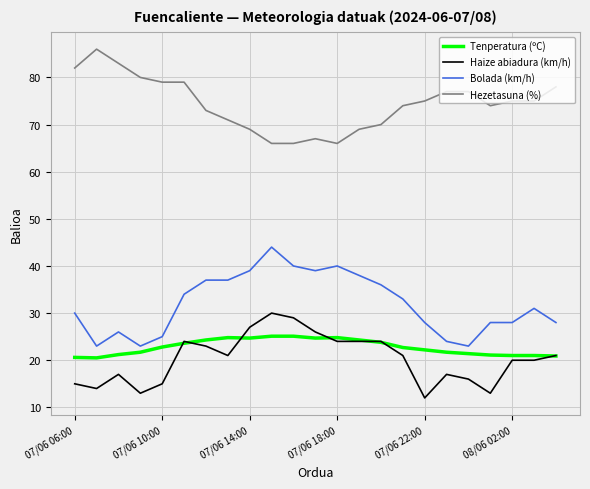

Rank the series by their maximum value, from highest to lowest.

Hezetasuna (%), Bolada (km/h), Haize abiadura (km/h), Tenperatura (ºC)